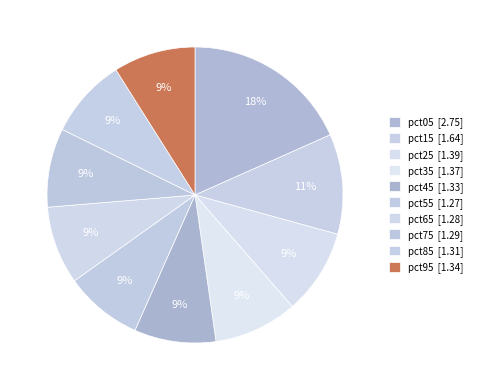

How many segments does this pie chart have?

10